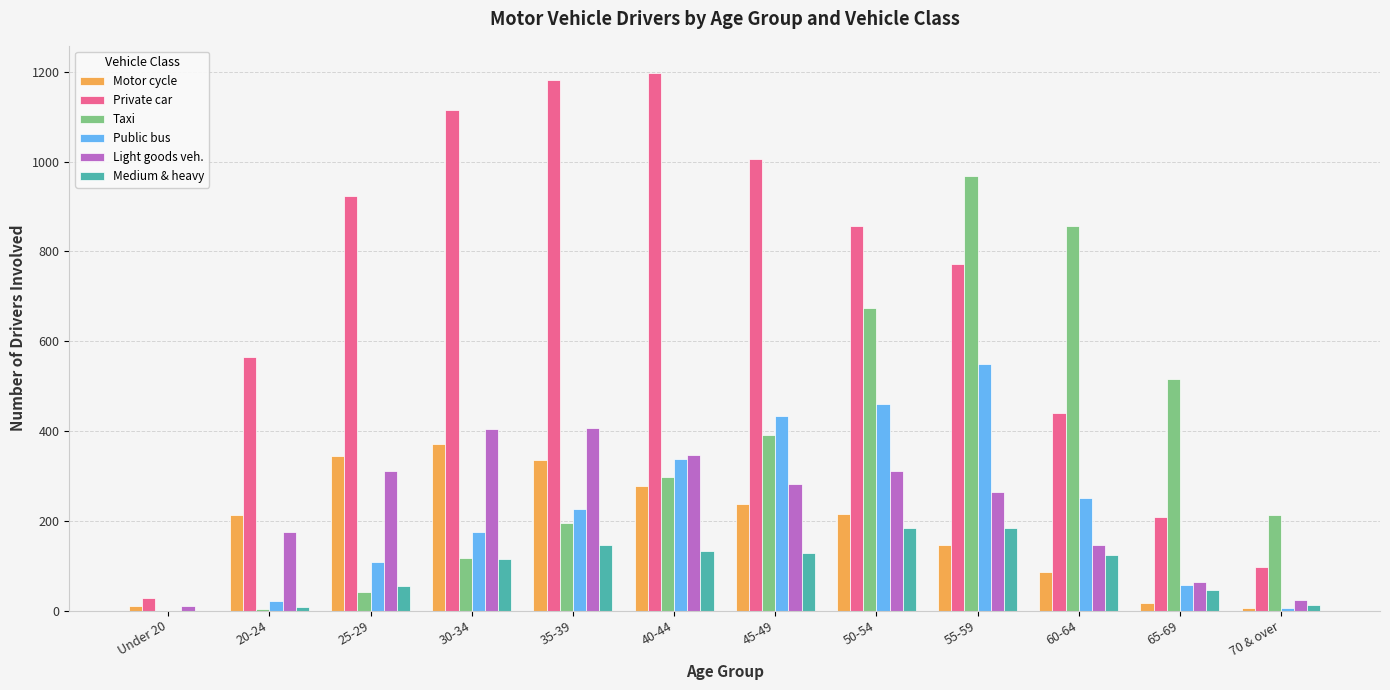

How many distinct data groups are displayed?

6